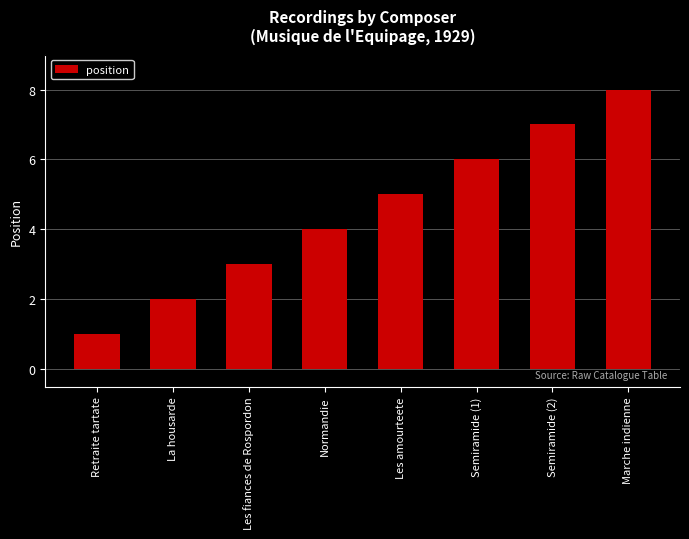

What is the minimum value shown in the chart?

1